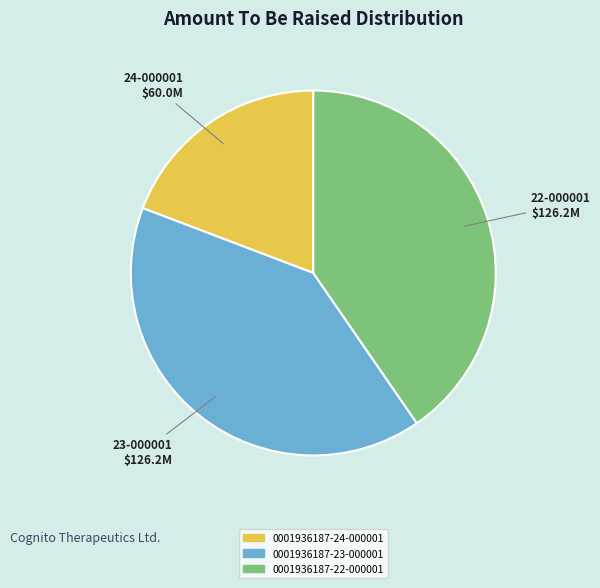

Is there any slice that represents more than half of the pie?

No